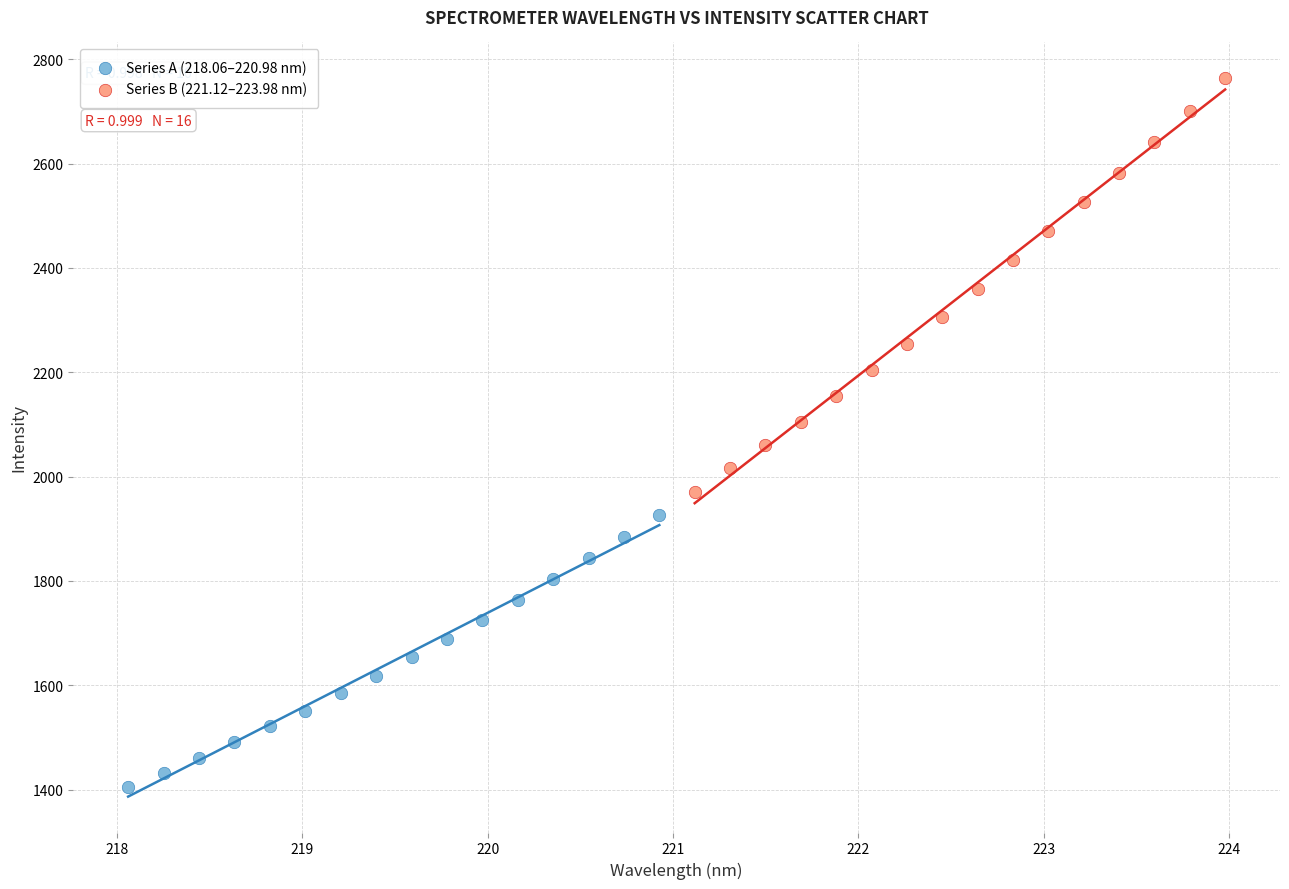

Which series contains the lowest Y value?

Series A (218.06–220.98 nm)